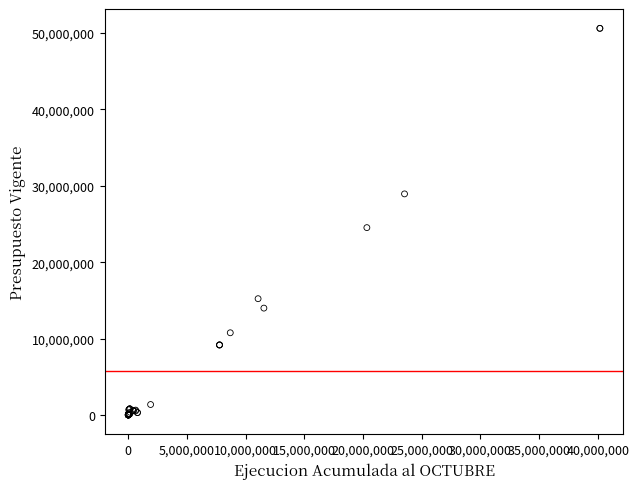

What Y value in the scatter plot is closest to 25309471?

24528063